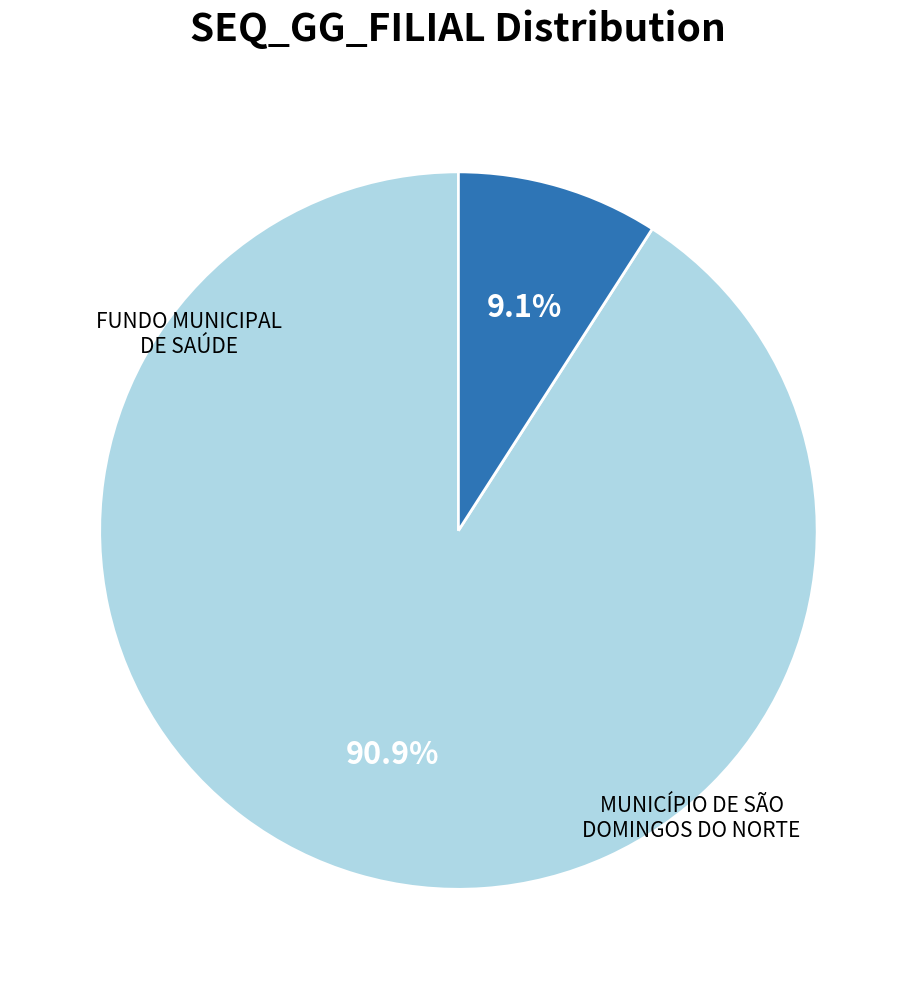

What is the ratio of the value at FUNDO MUNICIPAL DE SAÚDE to the value at MUNICÍPIO DE SÃO DOMINGOS DO NORTE?

10.0